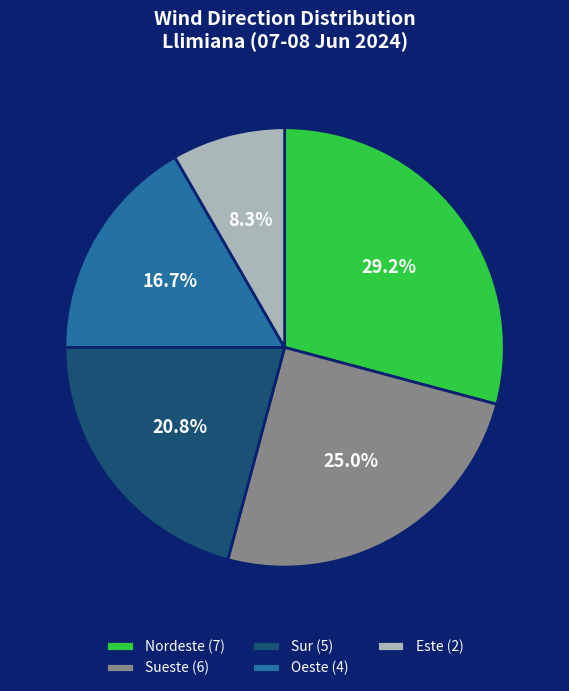

How many slices are in this pie chart?

5